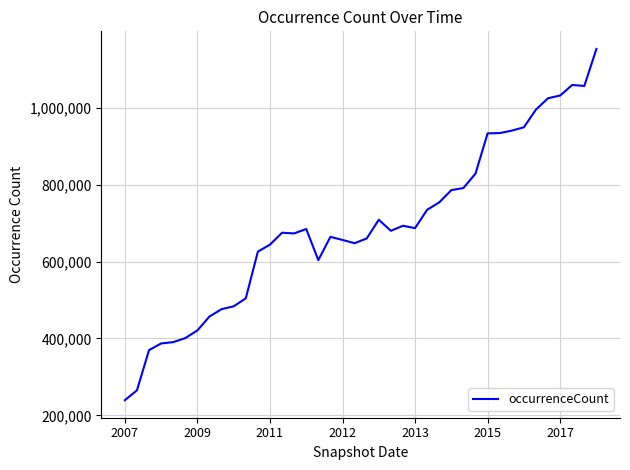

What is the maximum value shown in the chart?

1152451